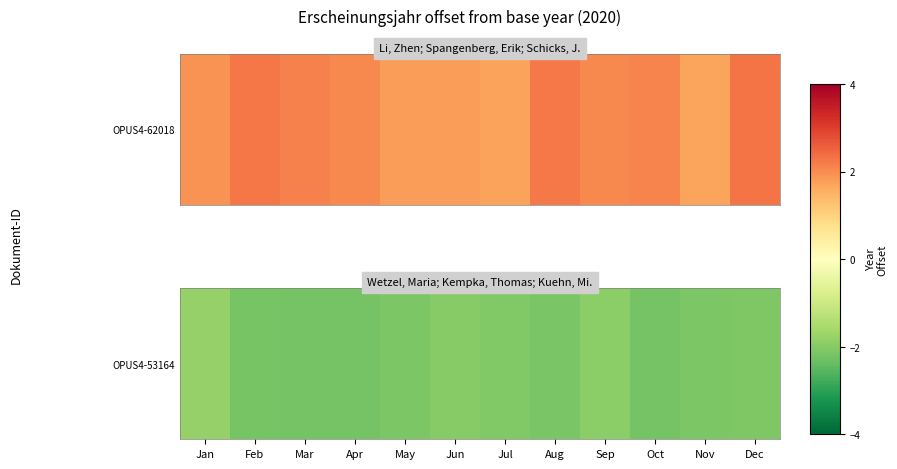

What is the change in value from Sep to Dec?

-0.1